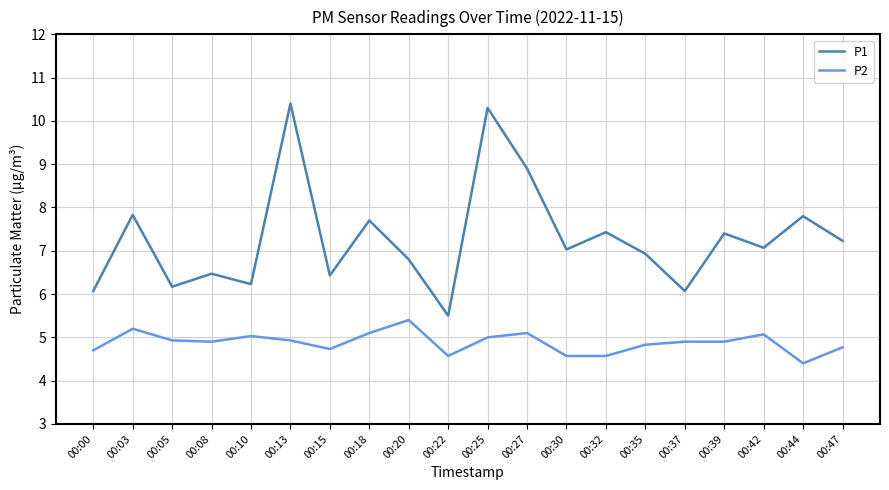

Where is the first local minimum for P1?

00:05